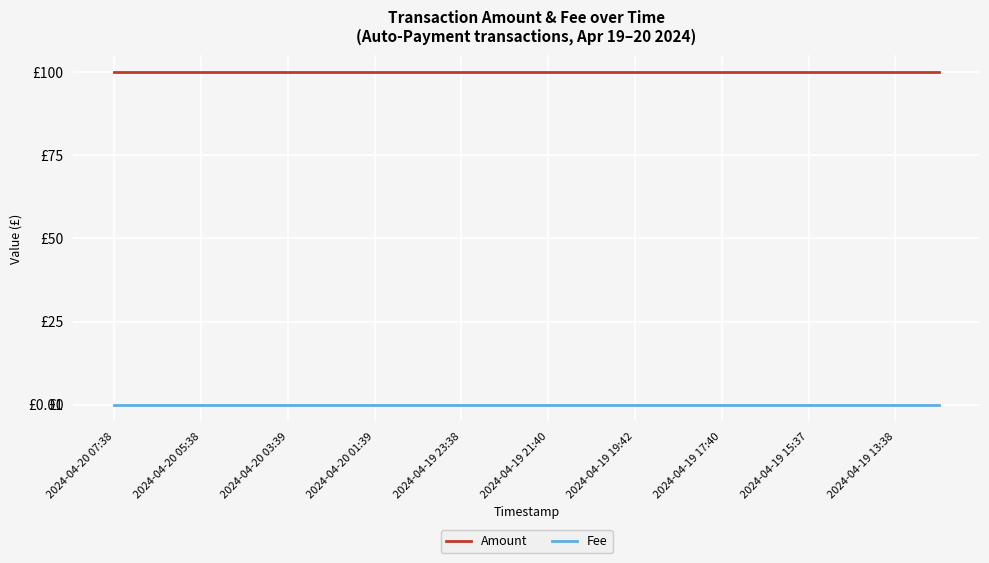

Does the chart have visible grid lines?

Yes